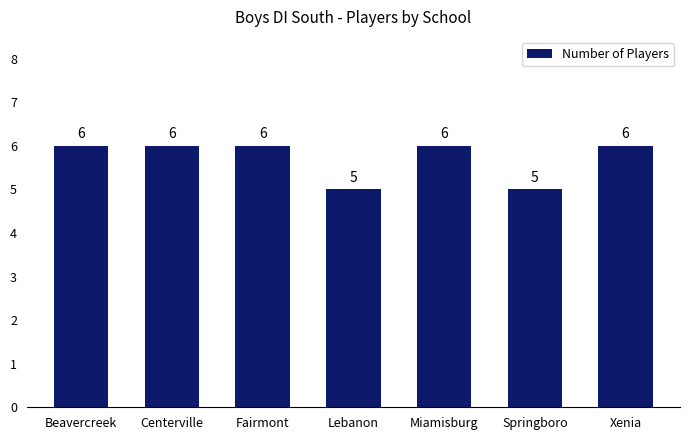

Reading right to left, what are all the values shown in this chart?

Xenia=6	Springboro=5	Miamisburg=6	Lebanon=5	Fairmont=6	Centerville=6	Beavercreek=6